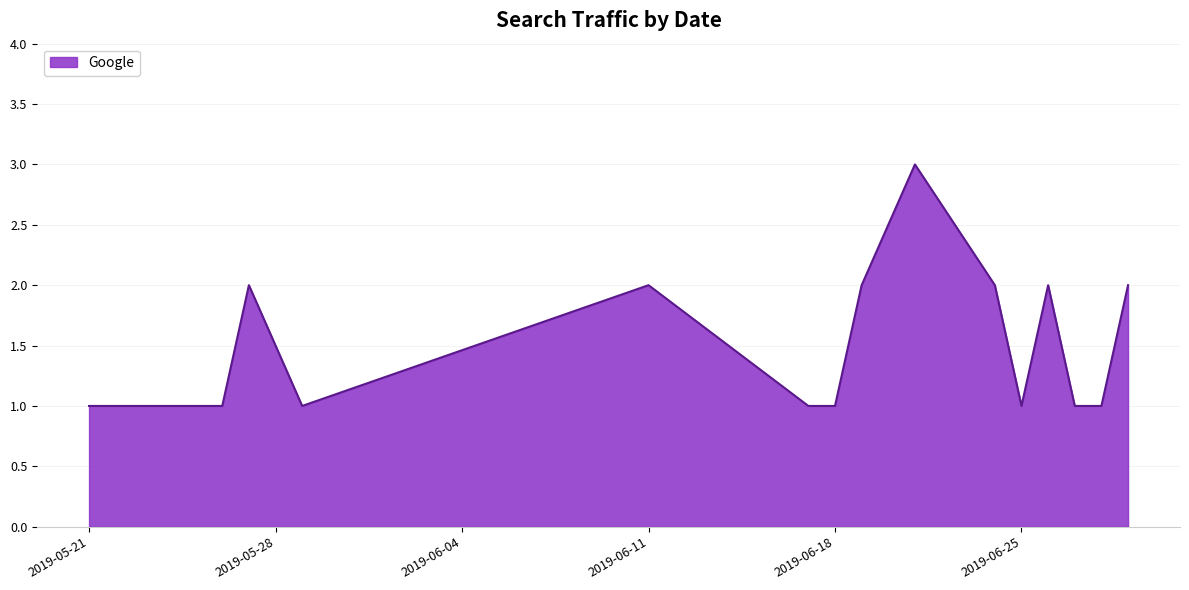

What is the difference between the maximum and minimum values?

2